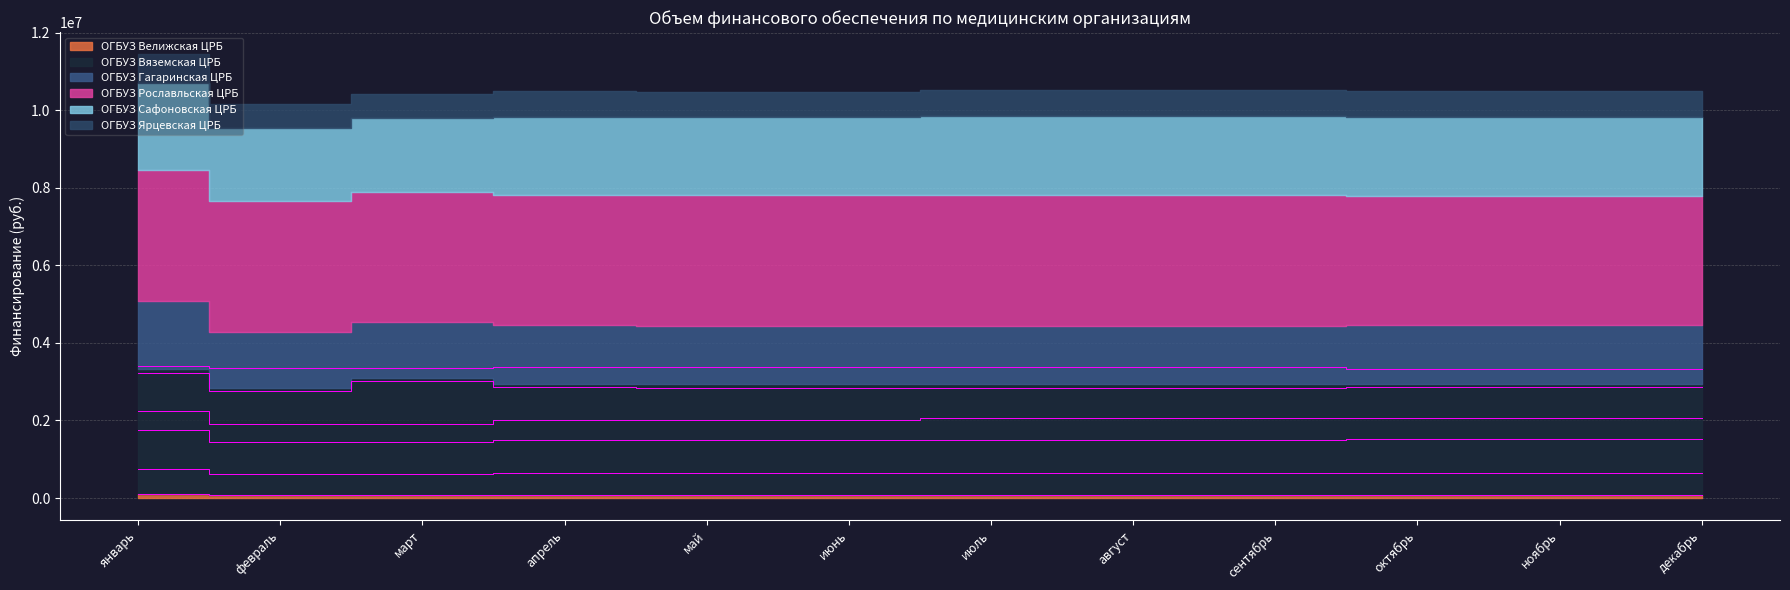

Reading right to left, what are all the values shown in this chart?

ОГБУЗ Велижская ЦРБ: декабрь=84624.6	ноябрь=84624.7	октябрь=84624.7	сентябрь=84624.7	август=84624.7	июль=84624.7	июнь=84624.7	май=84624.7	апрель=84624.7	март=77806.5	февраль=77806.5	январь=98260.9
ОГБУЗ Вяземская ЦРБ: декабрь=2852969.1	ноябрь=2852969.1	октябрь=2852969.1	сентябрь=2850288.0	август=2850288.0	июль=2850288.0	июнь=2850288.0	май=2850288.0	апрель=2866370.0	март=3007008.0	февраль=2754489.4	январь=3217377.2
ОГБУЗ Гагаринская ЦРБ: декабрь=1528144.2	ноябрь=1528144.2	октябрь=1528144.2	сентябрь=1502948.0	август=1502948.0	июль=1502948.0	июнь=1502948.0	май=1502948.0	апрель=1502948.0	март=1456072.5	февраль=1456072.5	январь=1763693.4
ОГБУЗ Рославльская ЦРБ: декабрь=3319890.4	ноябрь=3319890.4	октябрь=3319890.4	сентябрь=3371625.2	август=3371625.2	июль=3371625.2	июнь=3371625.2	май=3371625.2	апрель=3371625.2	март=3361180.6	февраль=3361180.8	январь=3392514.2
ОГБУЗ Сафоновская ЦРБ: декабрь=2051609.5	ноябрь=2051609.5	октябрь=2051609.5	сентябрь=2051609.5	август=2051609.5	июль=2051609.5	июнь=2015581.2	май=2015581.2	апрель=2015581.2	март=1907496.4	февраль=1907496.4	январь=2231750.8
ОГБУЗ Ярцевская ЦРБ: декабрь=655826.5	ноябрь=655826.5	октябрь=655826.5	сентябрь=651272.0	август=651272.0	июль=651272.0	июнь=651272.0	май=651272.0	апрель=651272.0	март=615872.2	февраль=615872.2	январь=743187.0